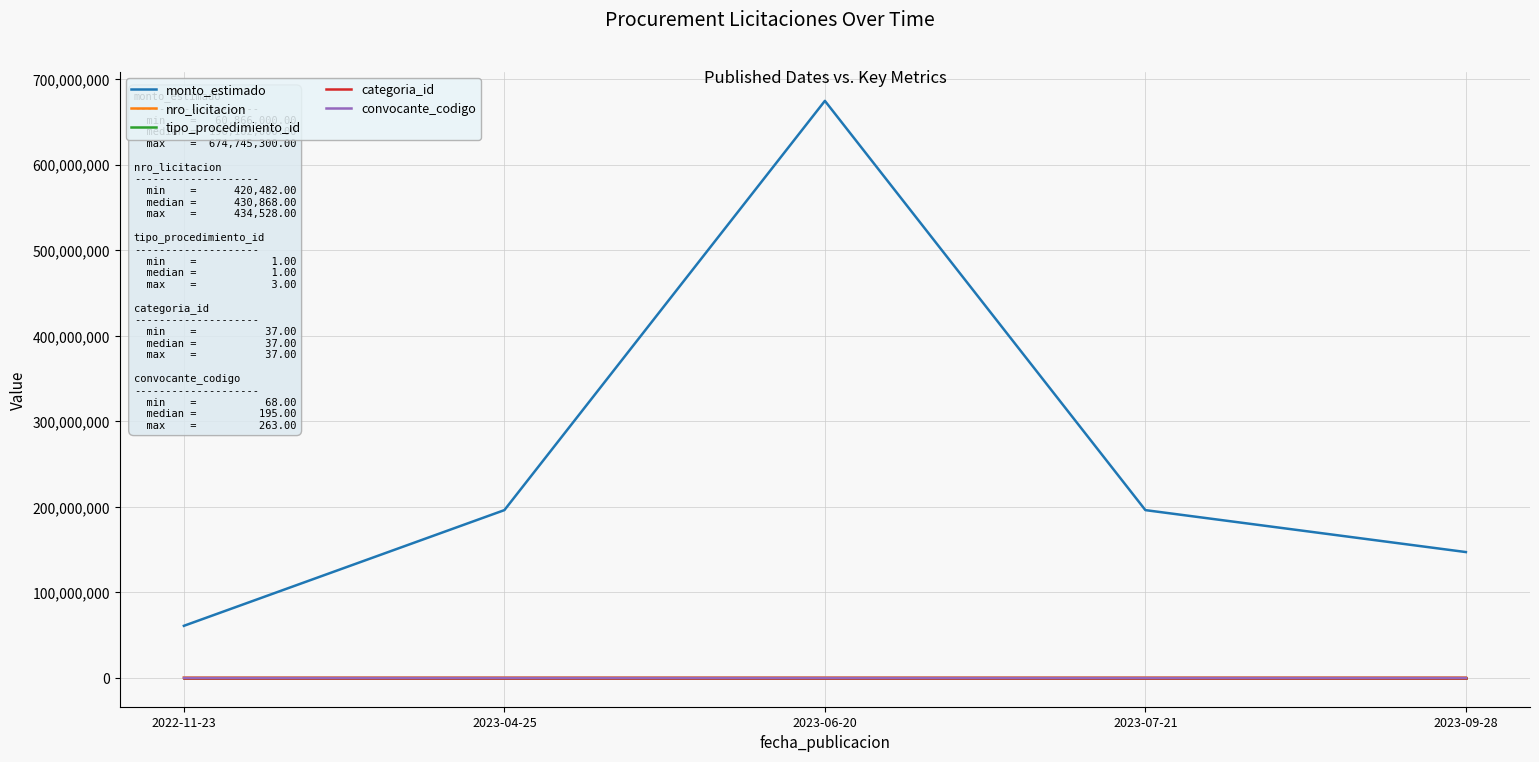

Which series has the largest range (max minus min)?

monto_estimado